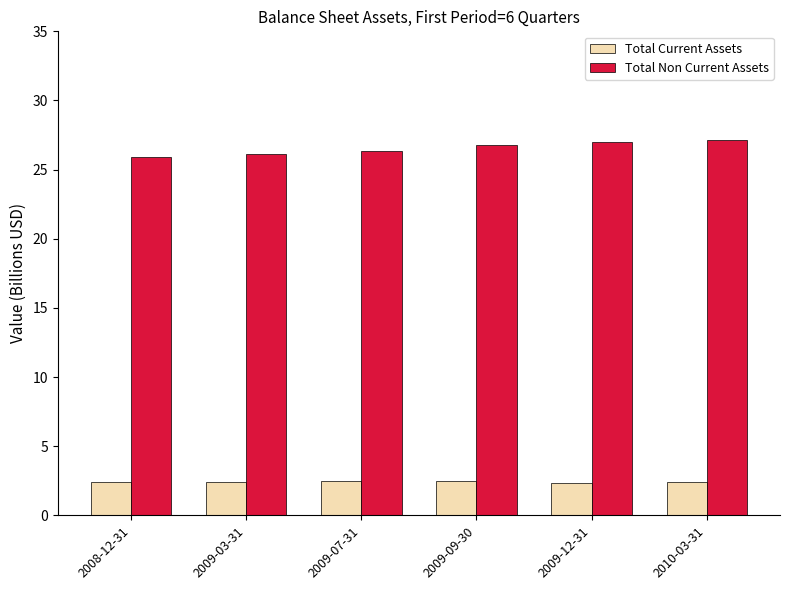

What is the total value across all series at 2009-09-30?

29.2